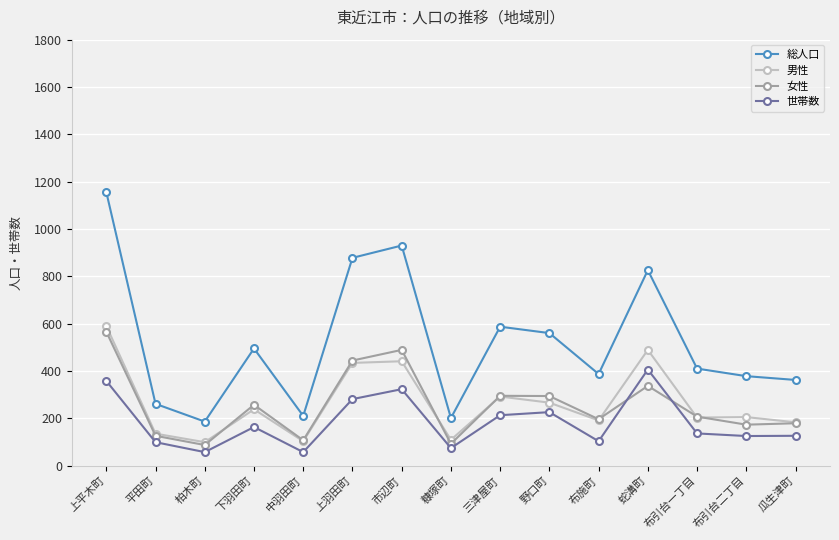

True or false: 男性 has a value of 434 at 上羽田町.

True